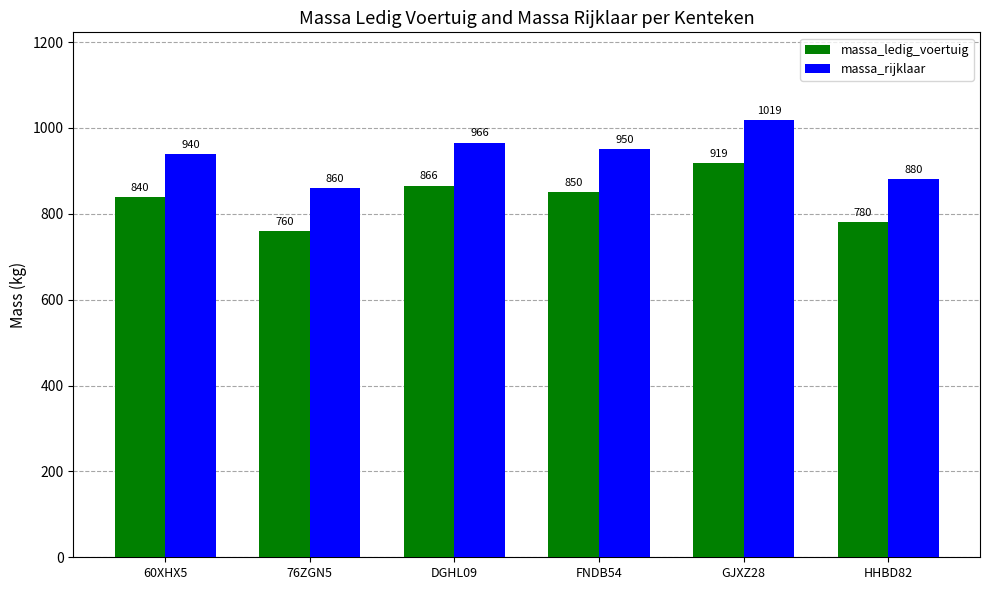

Reading right to left, transcribe all the data shown in this chart.

massa_ledig_voertuig: 780	919	850	866	760	840
massa_rijklaar: 880	1019	950	966	860	940